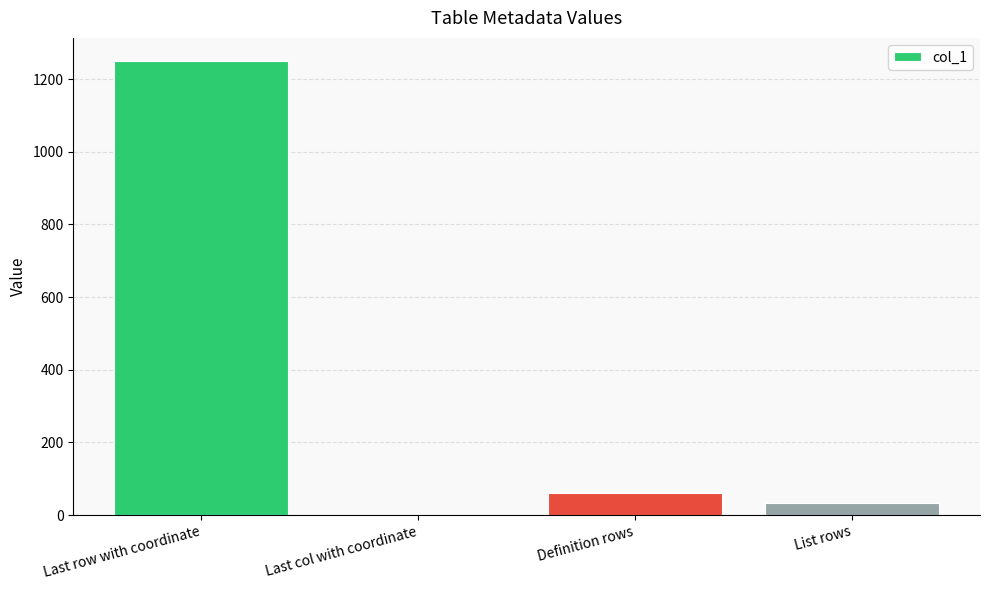

Which label corresponds to the largest value in the chart?

Last row with coordinate